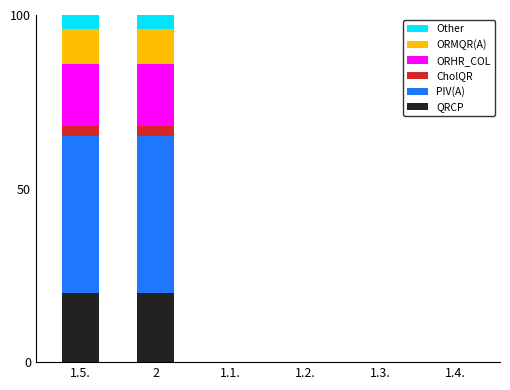

What is the total value across all series at 2?

100